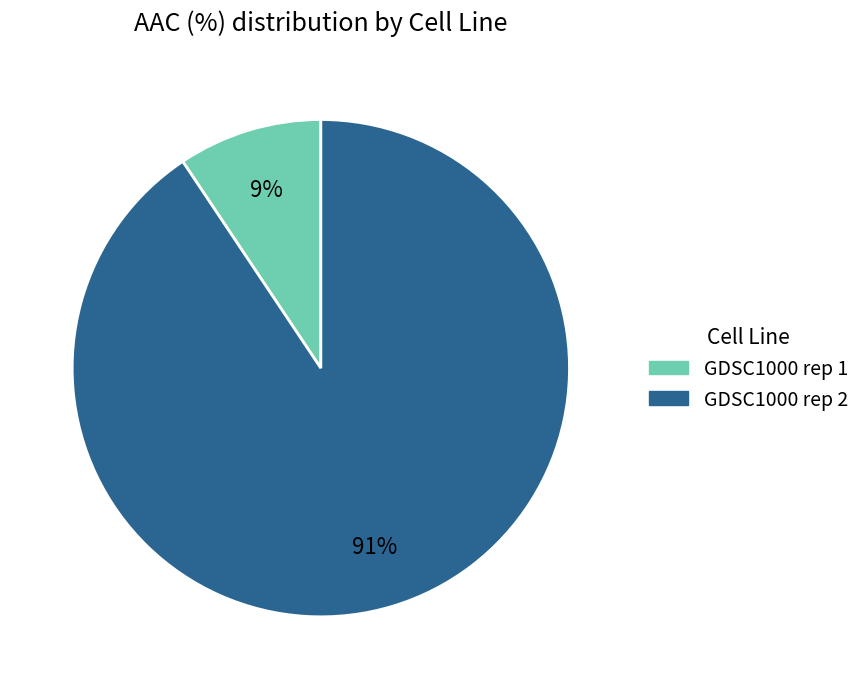

Which slice is the largest?

GDSC1000 rep 2